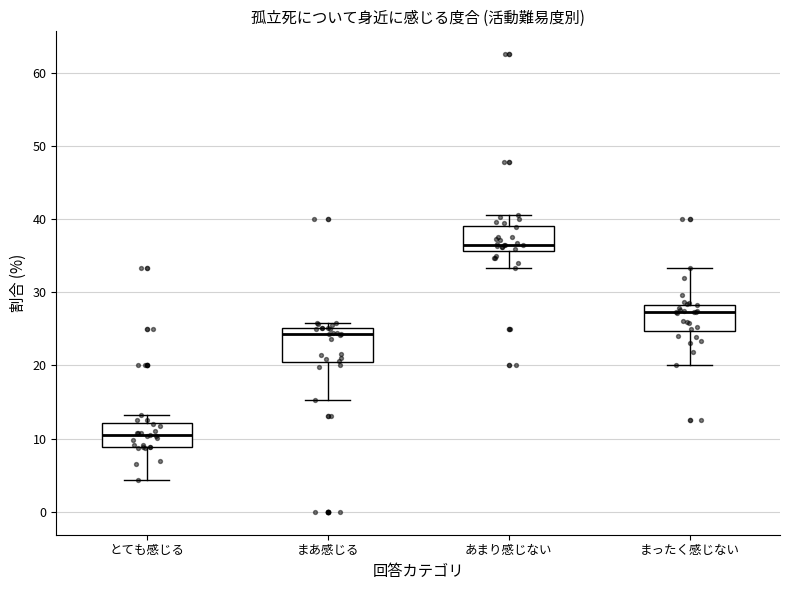

Which box has the highest median line?

あまり感じない